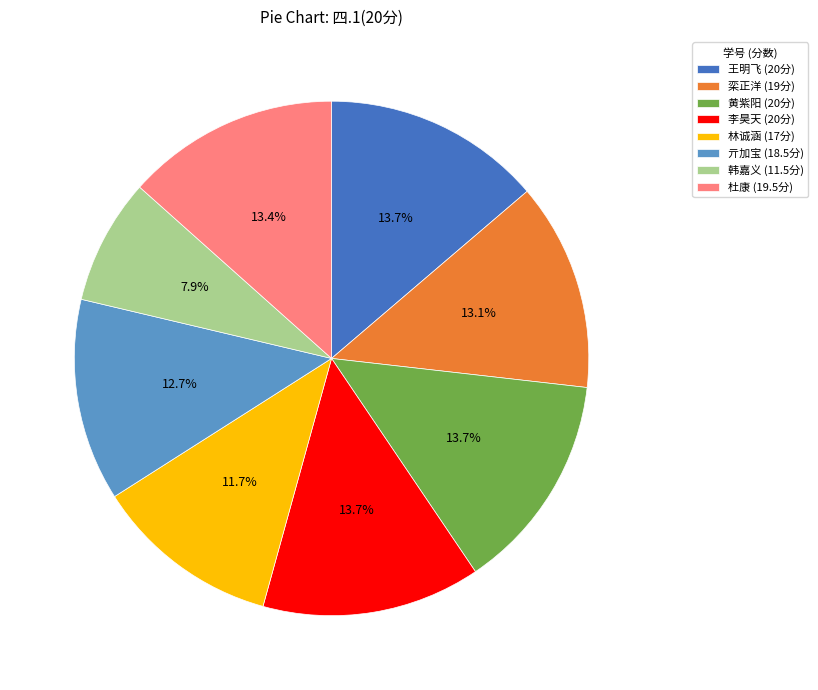

What portion of the pie excludes 王明飞 (20分)?

86.3%